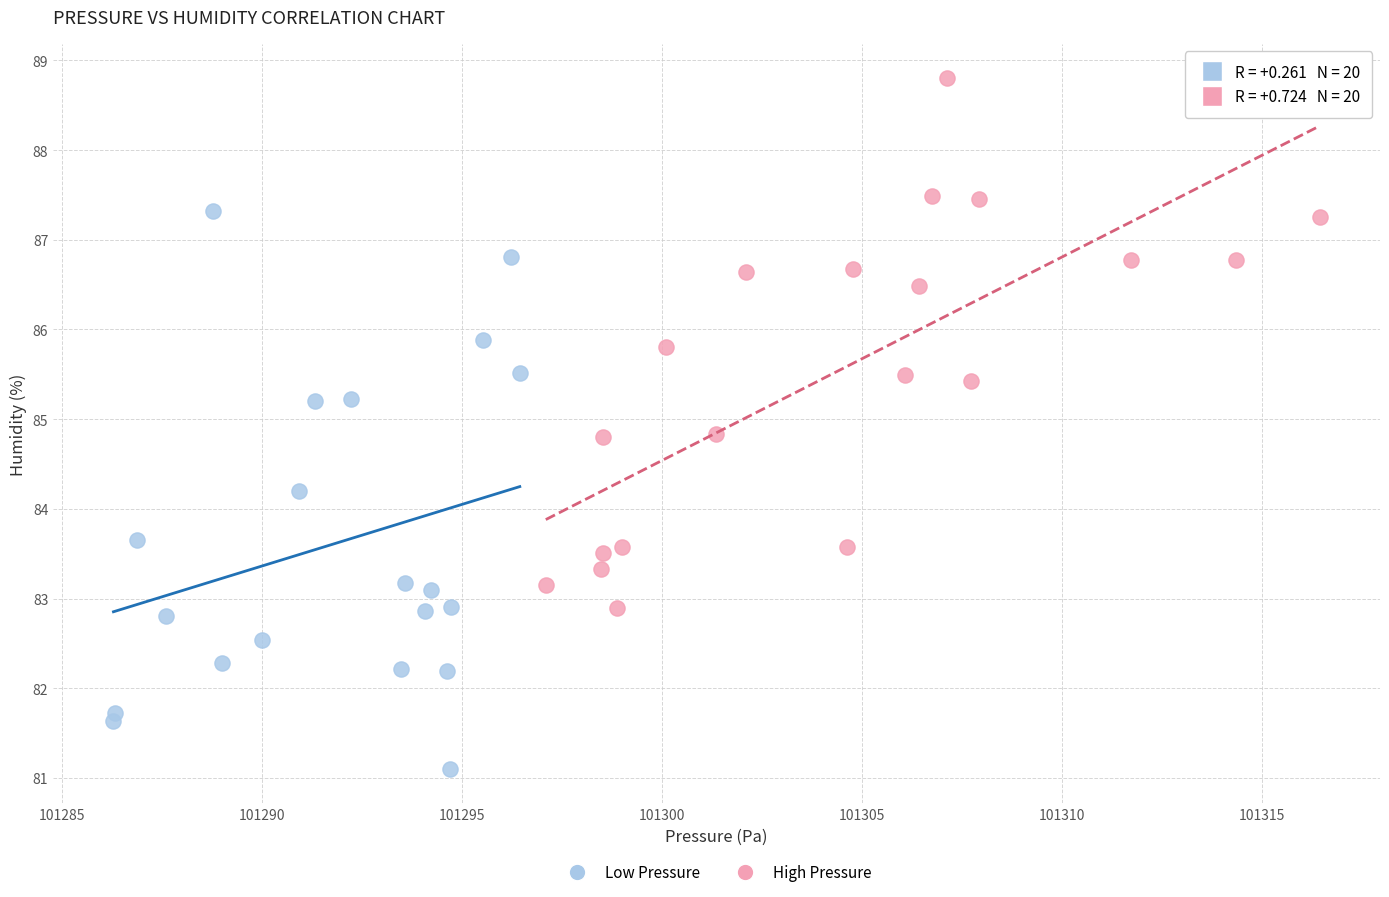

Which series contains the highest Y value?

High Pressure